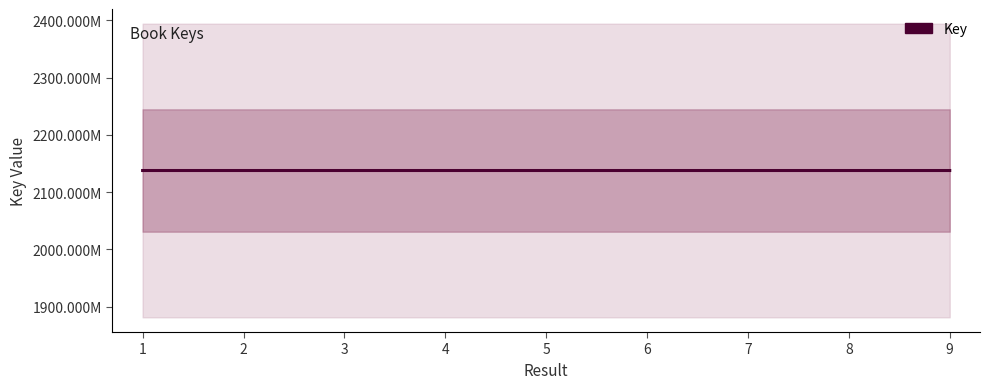

List the labels in order of value, smallest first.

3, 6, 7, 9, 8, 1, 2, 5, 4